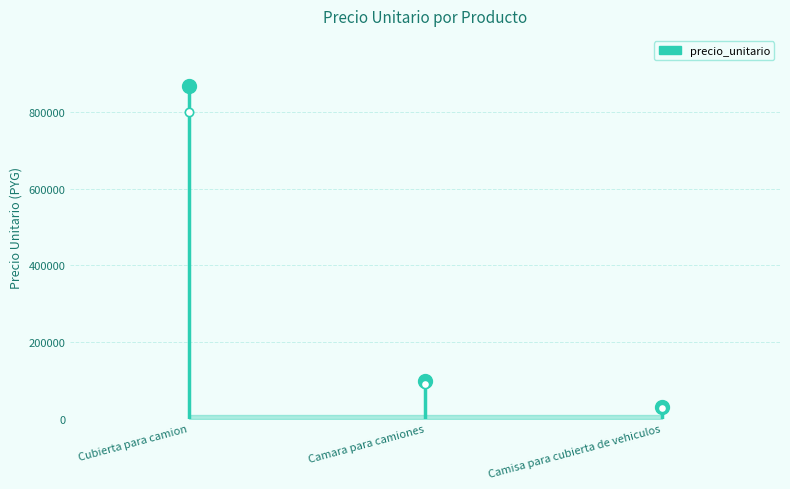

What is the difference between the maximum and minimum values?

838000